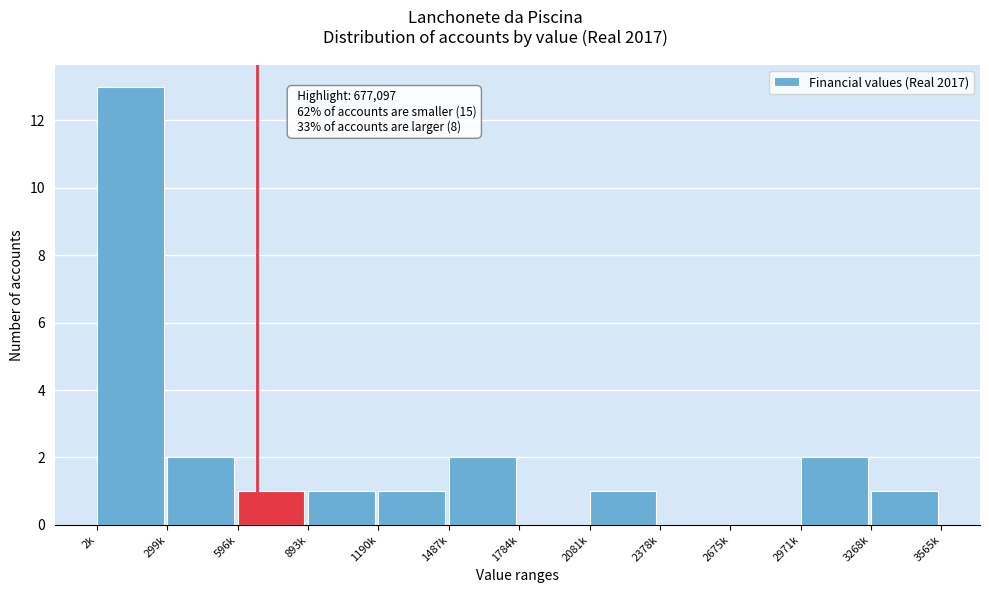

Reading left to right, what are all the values shown in this chart?

2k=13	299k=2	596k=1	893k=1	1190k=1	1487k=2	1784k=0	2081k=1	2378k=0	2675k=0	2971k=2	3268k=1